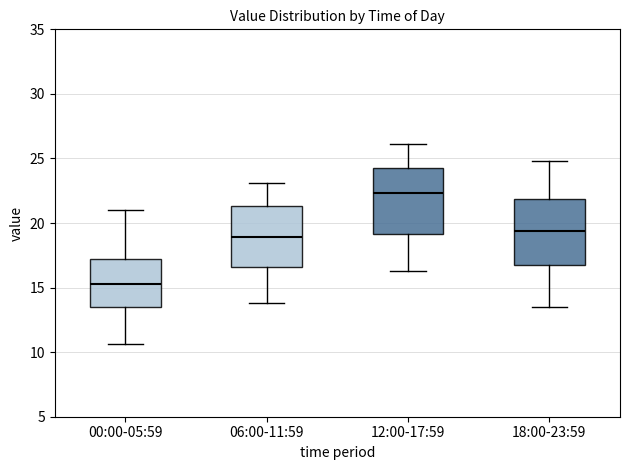

Reading left to right, transcribe this box plot: for each box, give where its median line is, the range the box spans, and where its two whiskers end, as read against the y-axis. The values are not printed on the chart, so give them approximately, as read against the axis.

00:00-05:59: median 15.5, box 13.5 to 17.0, whiskers 10.5 to 21.0
06:00-11:59: median 19.0, box 16.5 to 21.5, whiskers 14.0 to 23.0
12:00-17:59: median 22.5, box 19.0 to 24.0, whiskers 16.5 to 26.0
18:00-23:59: median 19.5, box 17.0 to 22.0, whiskers 13.5 to 25.0